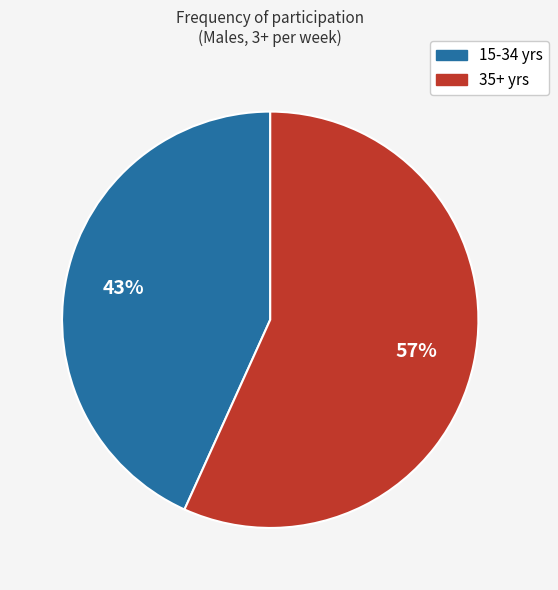

Count the number of slices in the pie.

2